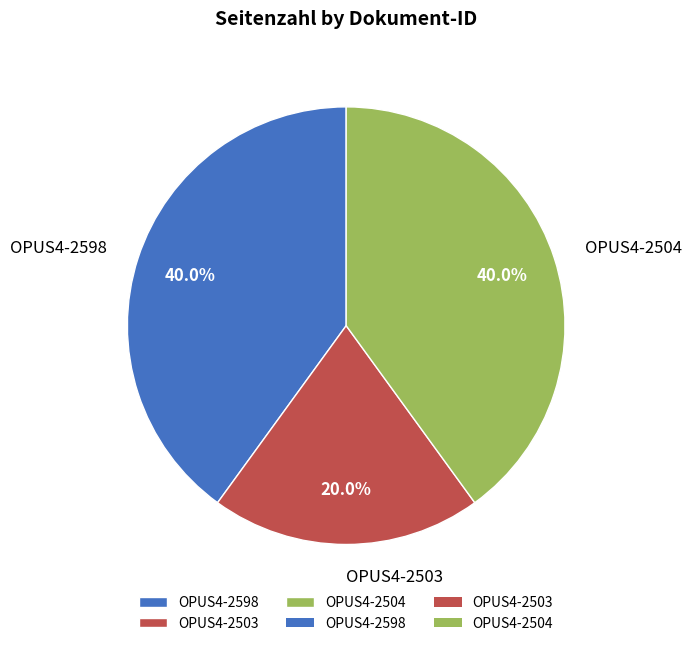

What percentage is the OPUS4-2504 slice, to the nearest percent?

40%